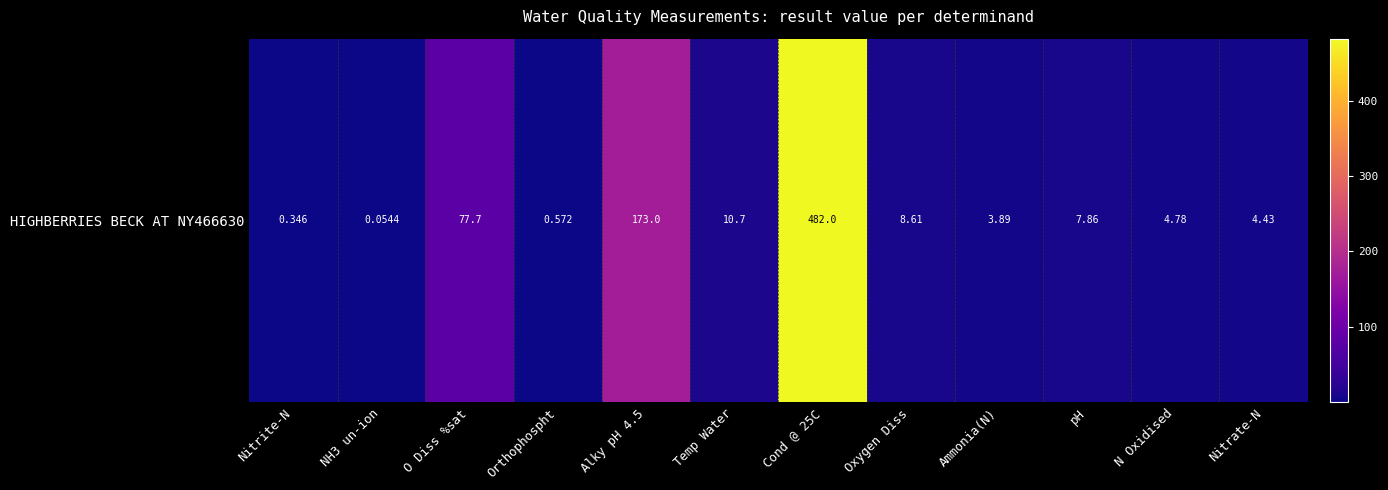

What is the sum of all values?

773.9